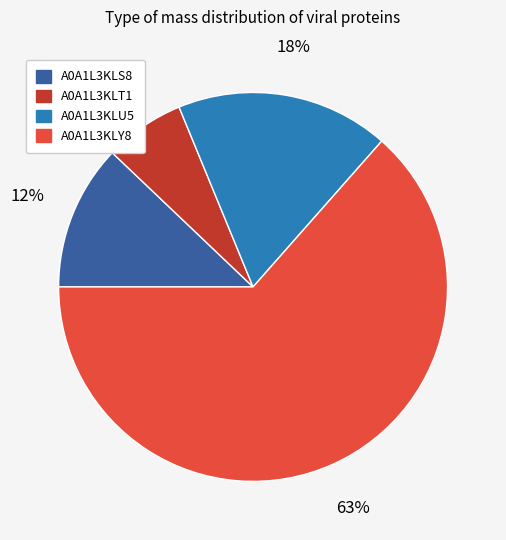

Which category has the smallest portion of the pie?

A0A1L3KLT1